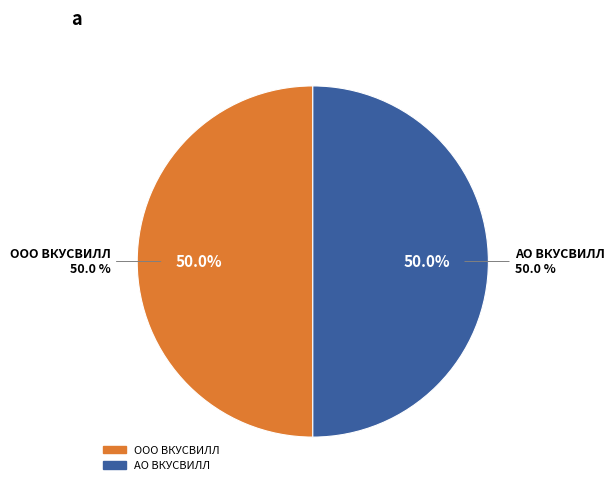

Which category has the smallest portion of the pie?

АО ВКУСВИЛЛ